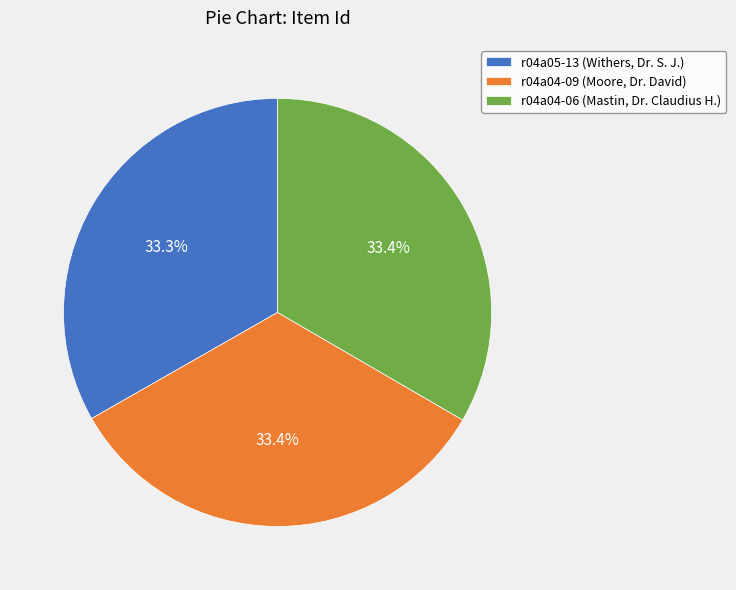

The r04a04-06 (Mastin, Dr. Claudius H.) slice represents 23% of the pie. True or false?

False